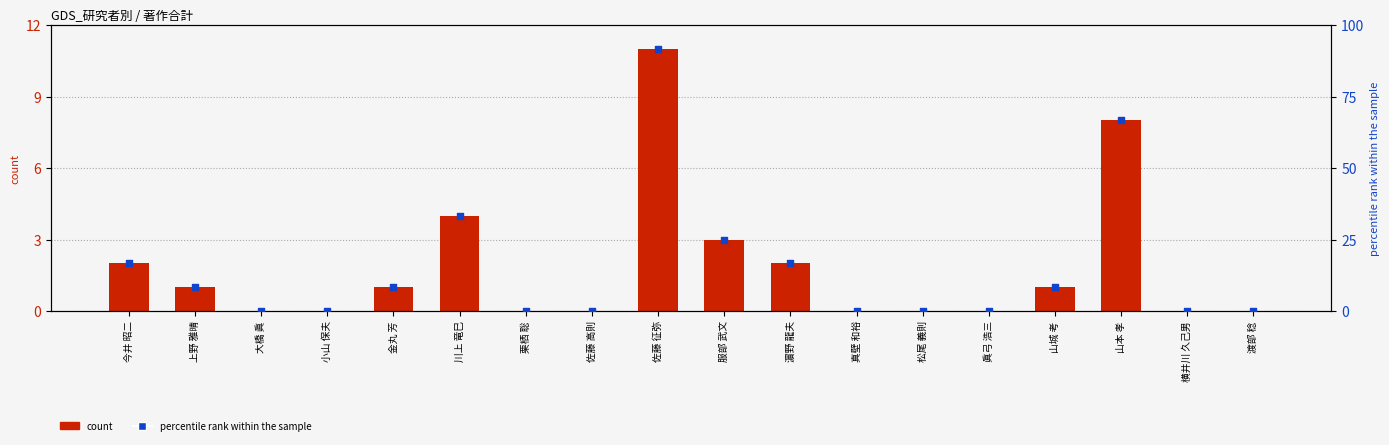

Which series reaches the minimum Y coordinate?

count